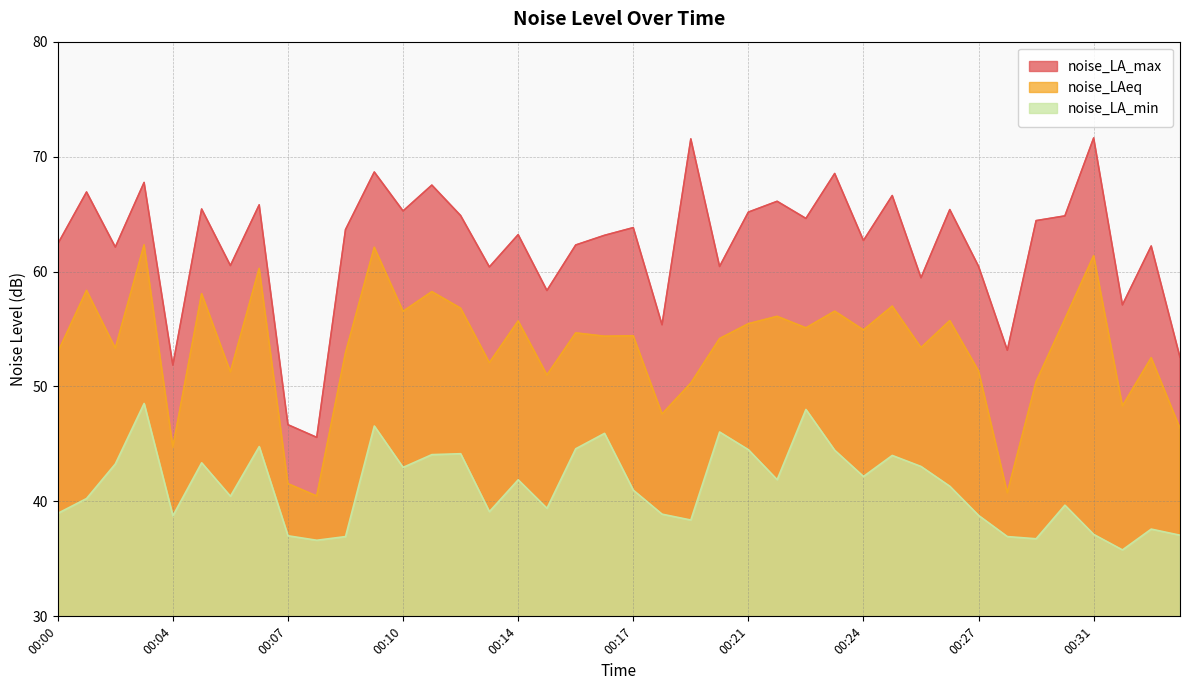

True or false: noise_LA_min and noise_LA_max intersect in this chart.

False